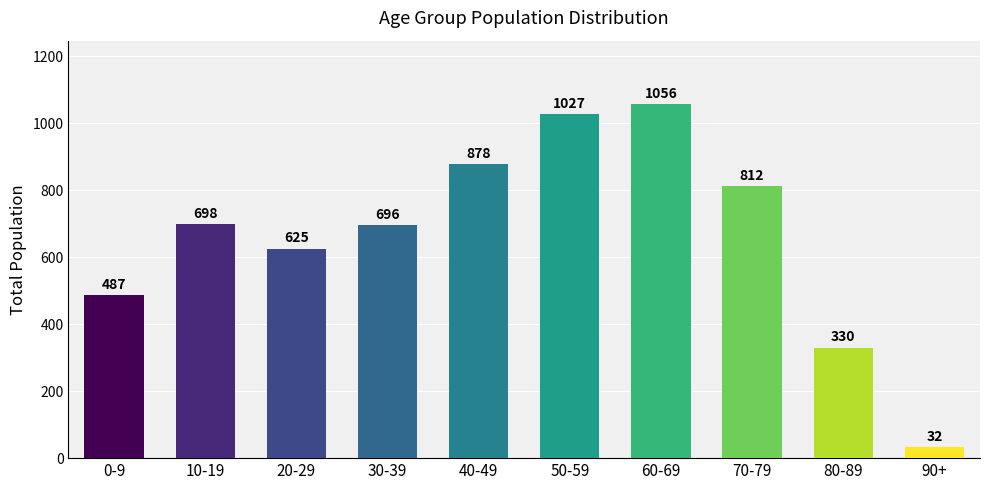

Reading left to right, transcribe all the data shown in this chart.

487	698	625	696	878	1027	1056	812	330	32